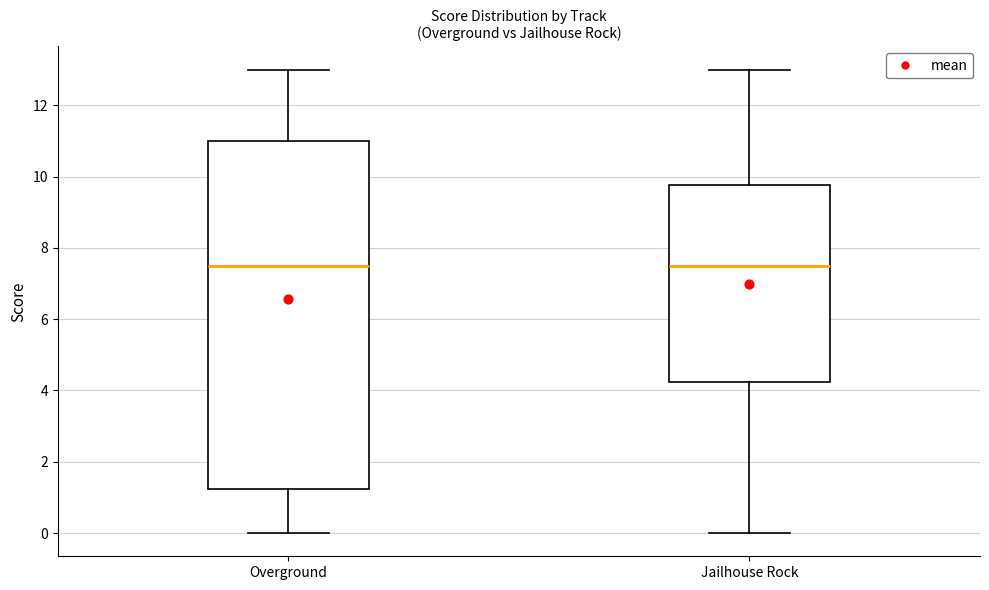

Reading left to right, read every box against the y-axis: the position of its median line, the range the box covers, and the ends of its whiskers. The values are not printed on the chart, so give them approximately, as read against the axis.

Overground: median 7.6, box 1.2 to 11.0, whiskers 0.0 to 13.0
Jailhouse Rock: median 7.6, box 4.2 to 9.8, whiskers 0.0 to 13.0